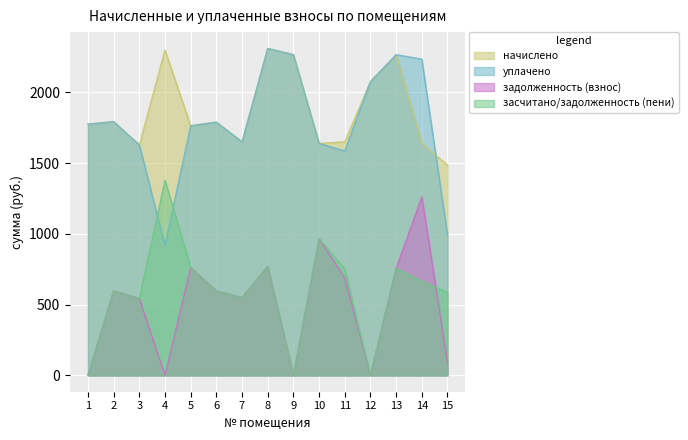

The уплачено series shows 1792.7 at 2. True or false?

True